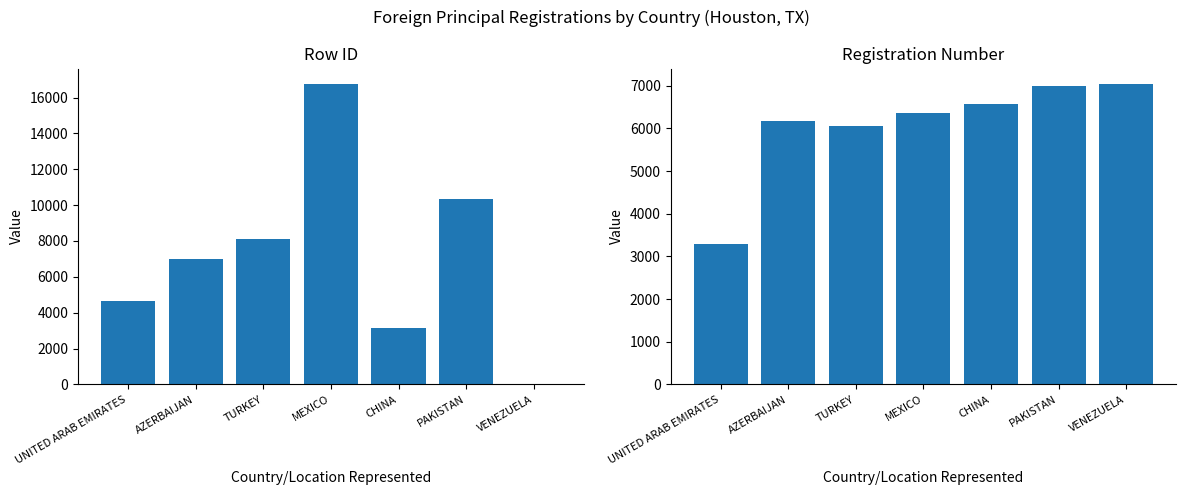

Which series has the largest total across all categories?

rowid